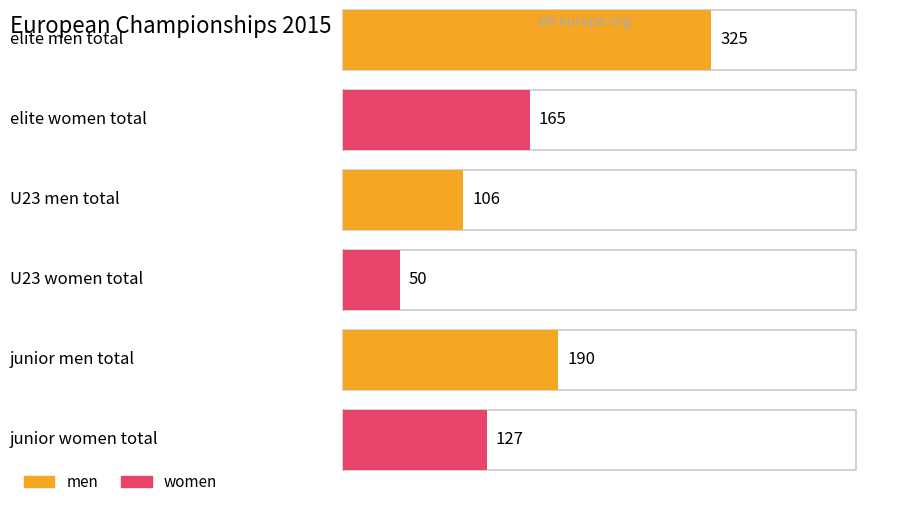

The value of U23 men at U23 & Youth Total is 26. True or false?

False